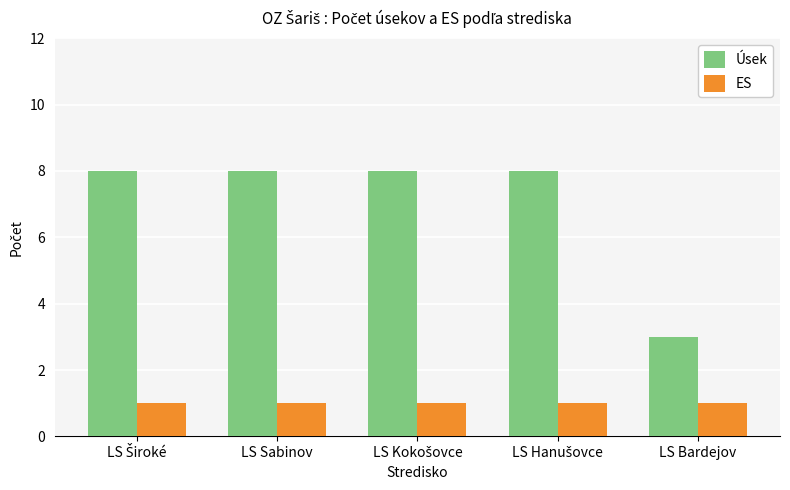

Rank the series by their maximum value, from highest to lowest.

Úsek, ES